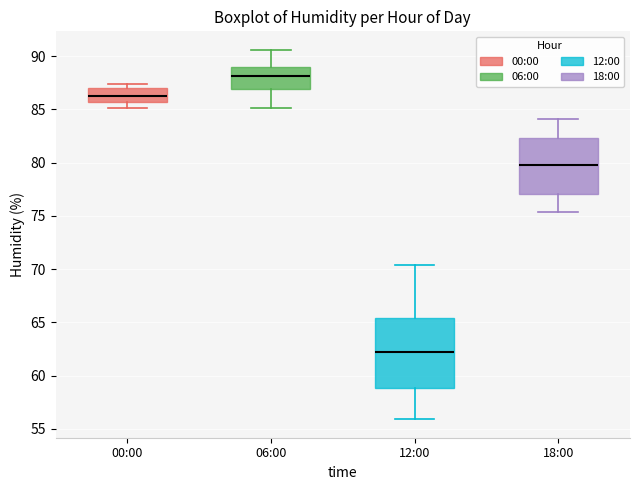

Where does the lower whisker of the box for 12:00 end on the y-axis? The values are not printed on the chart, so give them approximately, as read against the axis.

56.0